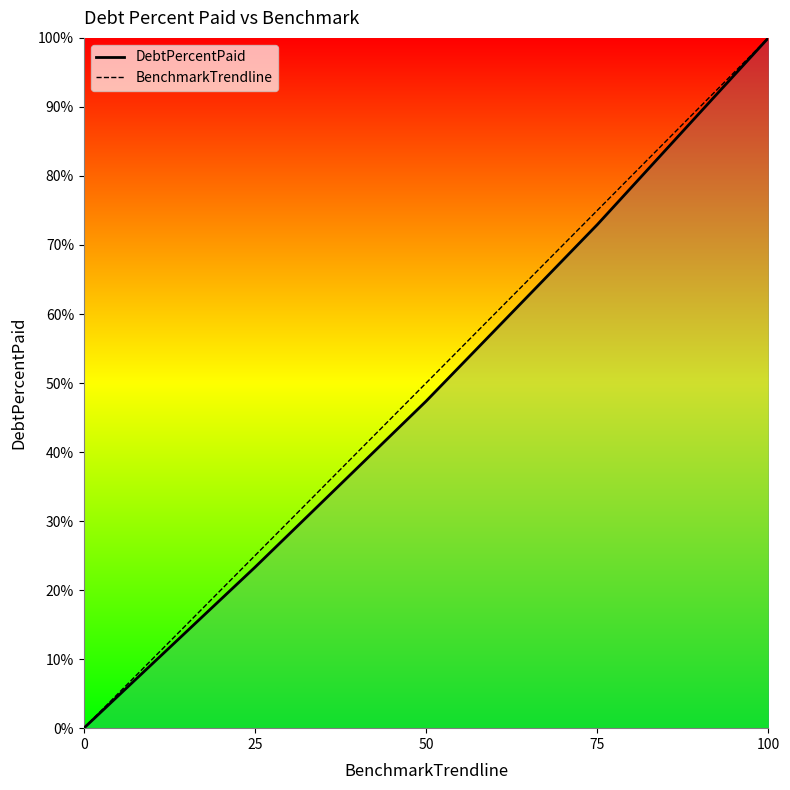

The DebtPercentPaid series shows 0.0 at 0. True or false?

True